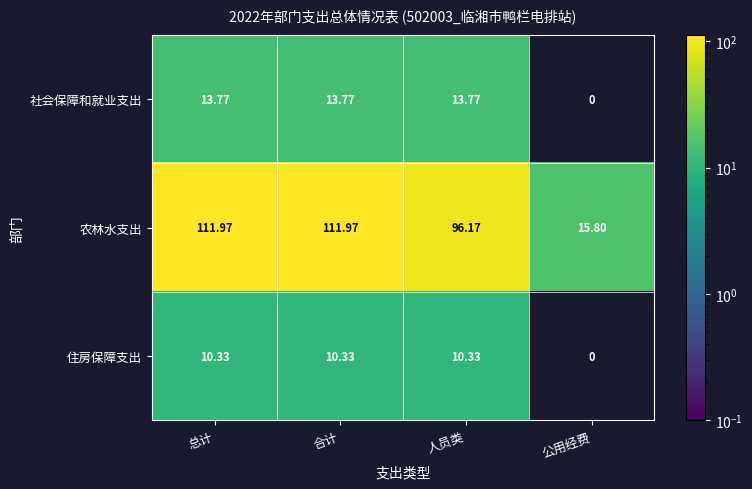

List the series in order of their peak value, highest first.

农林水支出, 社会保障和就业支出, 住房保障支出